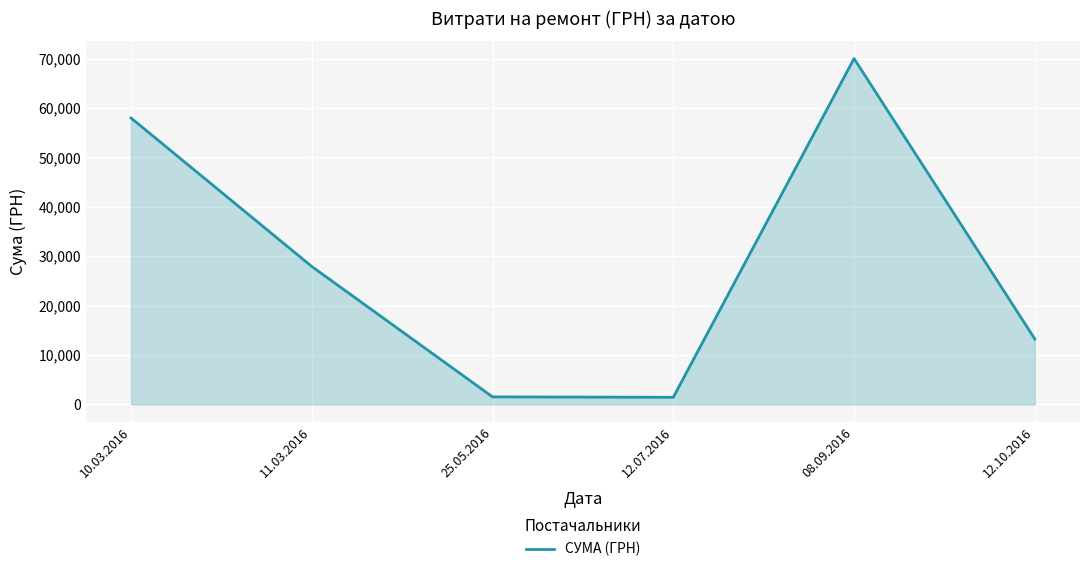

What is the sum of all values?

172131.1